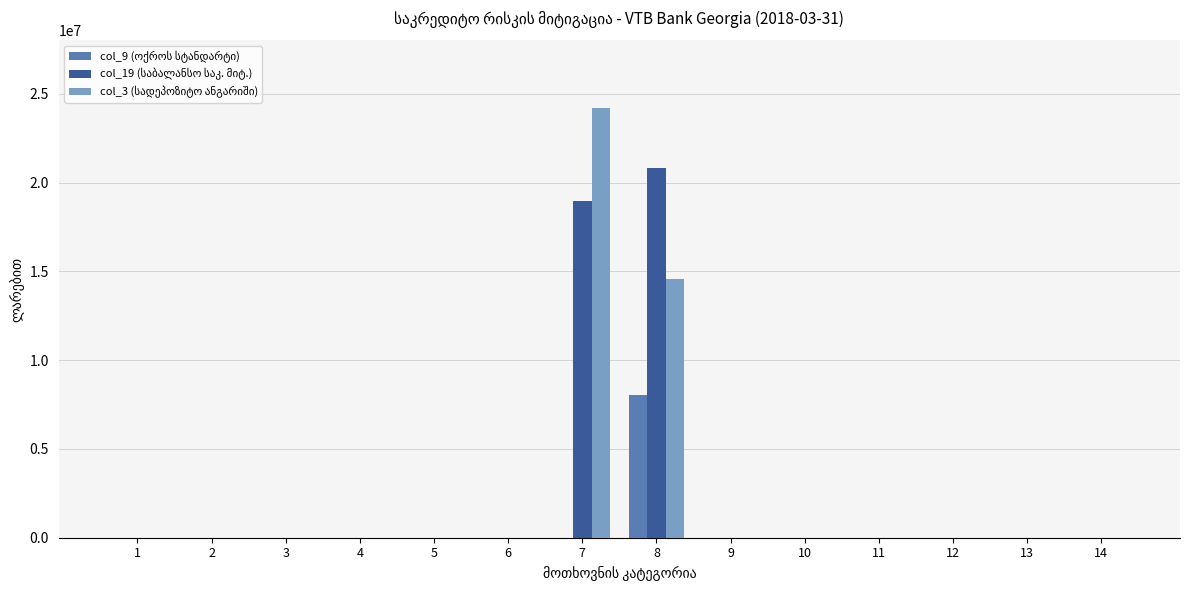

Reading right to left, extract all data points from this chart.

col_9 (ოქროს სტანდარტი): 0.0	0.0	0.0	0.0	12186.8	0.0	8028694.4	9726.8	0.0	0.0	0.0	0.0	0.0	0.0
col_19 (საბალანსო საკ. მიტ.): 0.0	0.0	0.0	0.0	12186.8	0.0	20827330.3	18957509.2	0.0	0.0	0.0	0.0	0.0	0.0
col_3 (სადეპოზიტო ანგარიში): 0.0	0.0	0.0	0.0	0.0	0.0	14544880.2	24170182.3	0.0	0.0	0.0	0.0	0.0	0.0